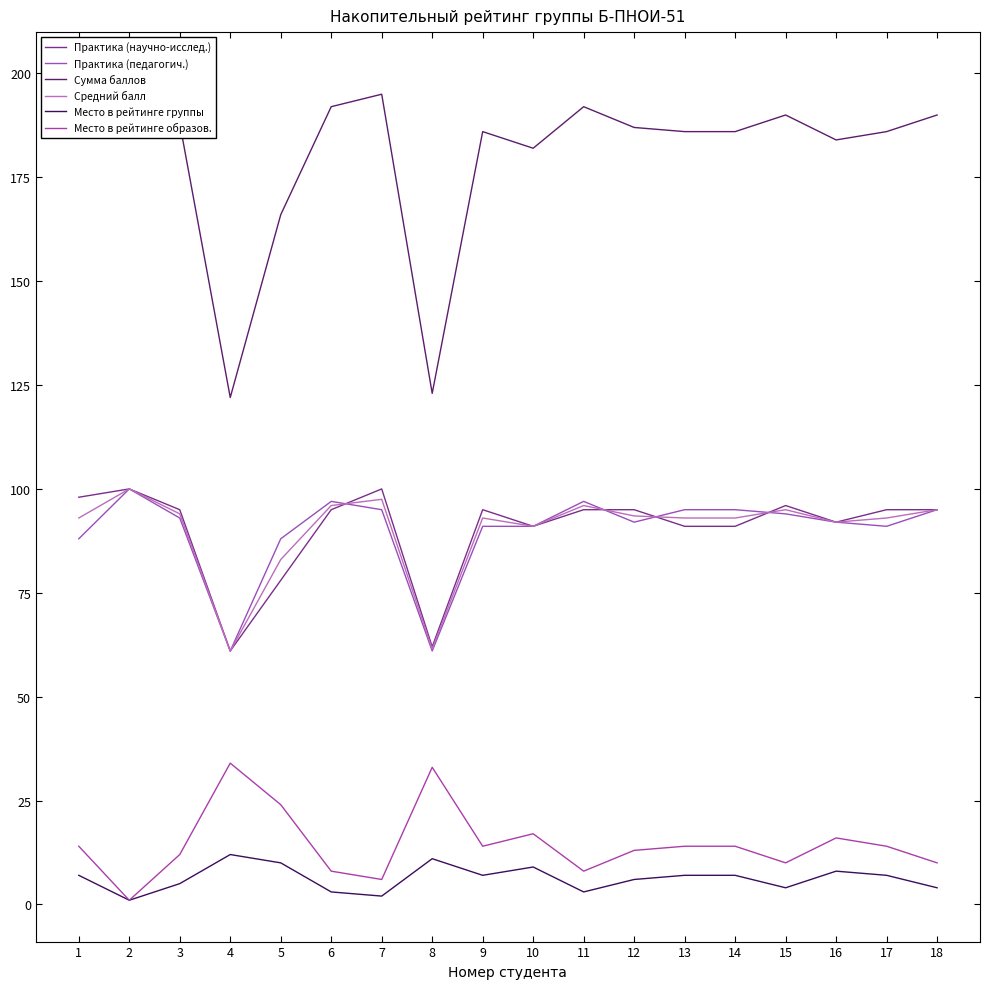

What is the difference between the second highest and second lowest values in the Практика (научно-исслед.) series?

38.0